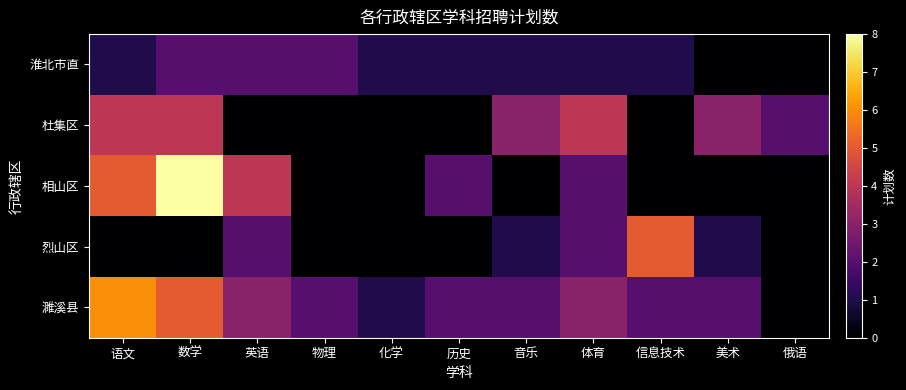

Which series changed the most between 物理 and 化学?

淮北市直